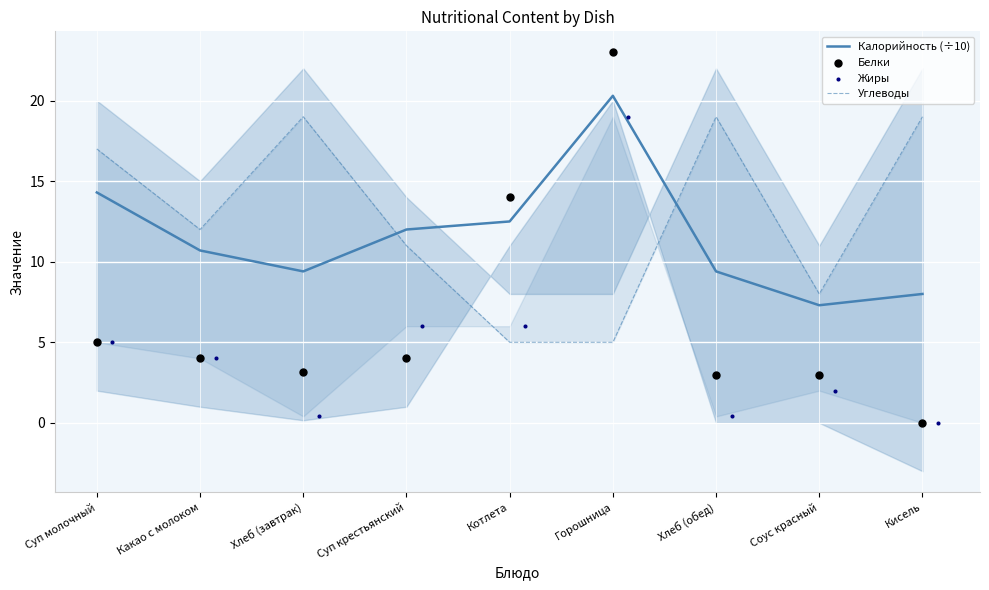

Which series reaches the minimum Y coordinate?

Белки